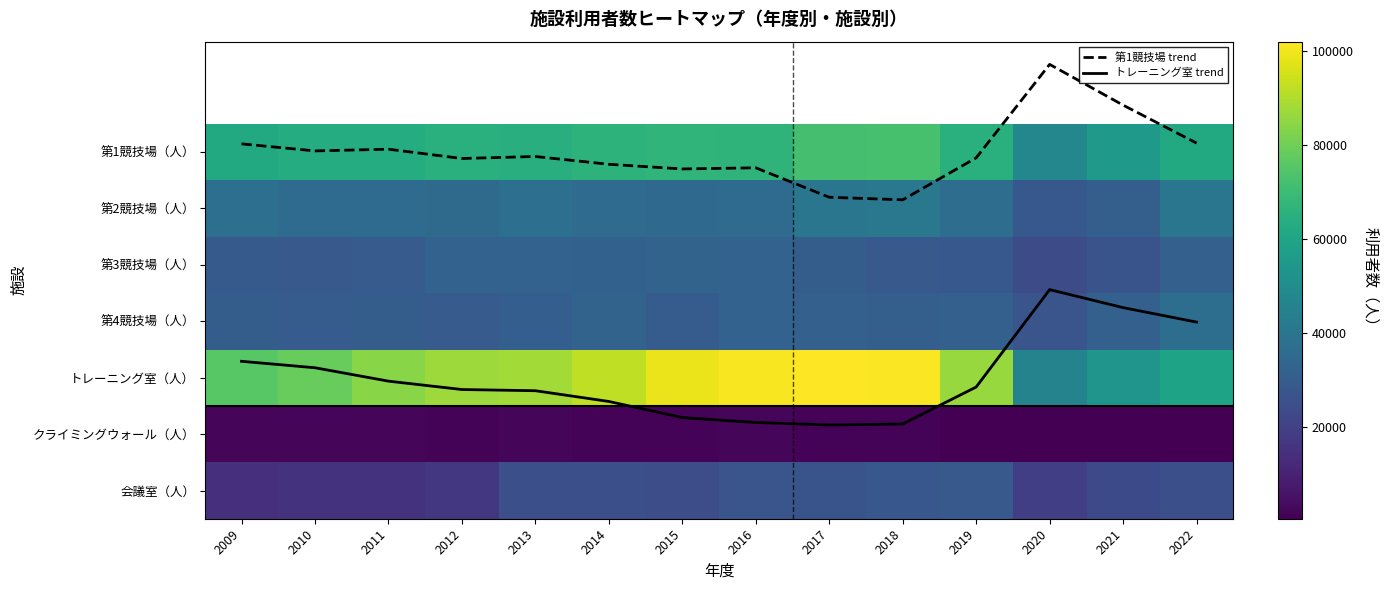

Which series has the largest range (max minus min)?

トレーニング室（人）